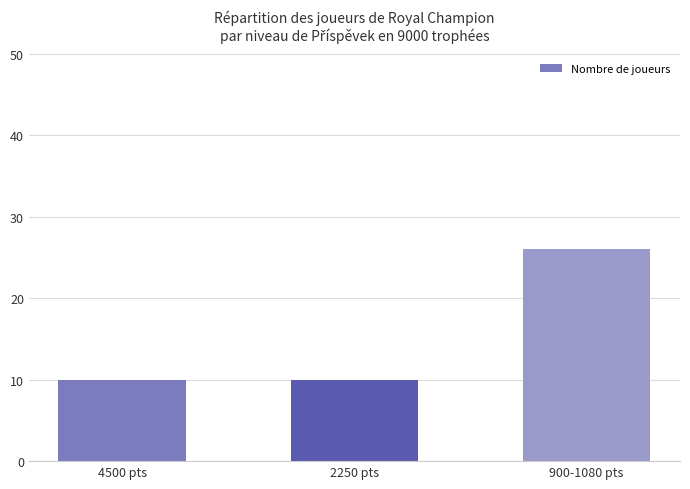

Approximately how many times larger is the value at 4500 pts compared to 900-1080 pts?

0.4